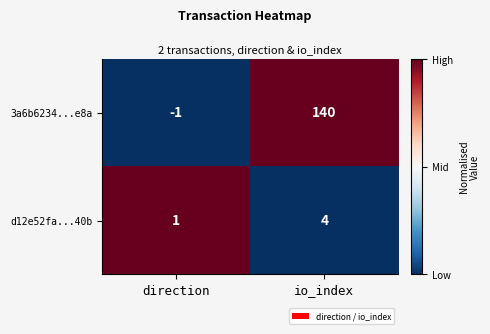

Which series has the widest spread of values?

3a6b6234...e8a